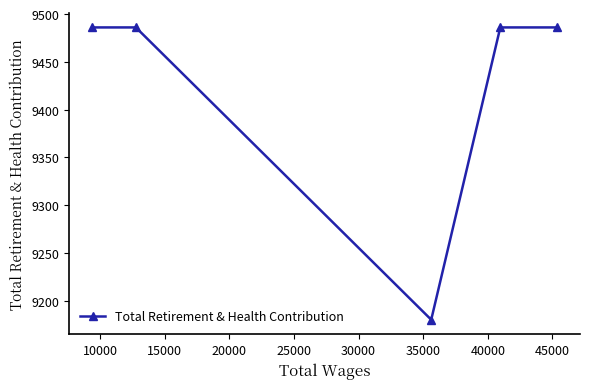

What is the maximum value shown in the chart?

9486